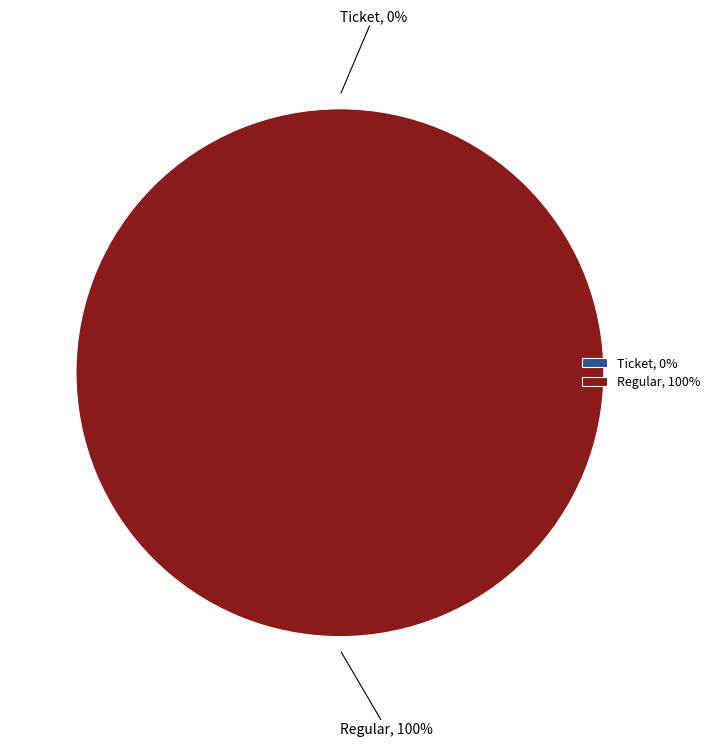

The Ticket slice represents 8% of the pie. True or false?

False